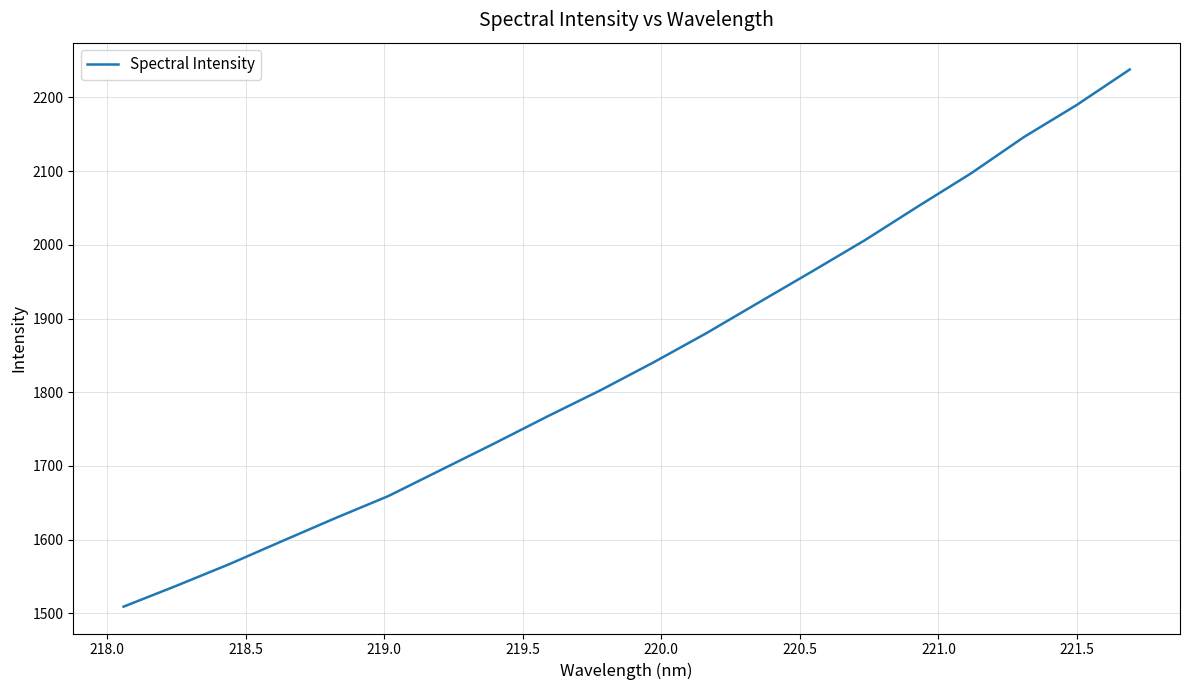

What is the difference between the maximum and minimum values?

728.5